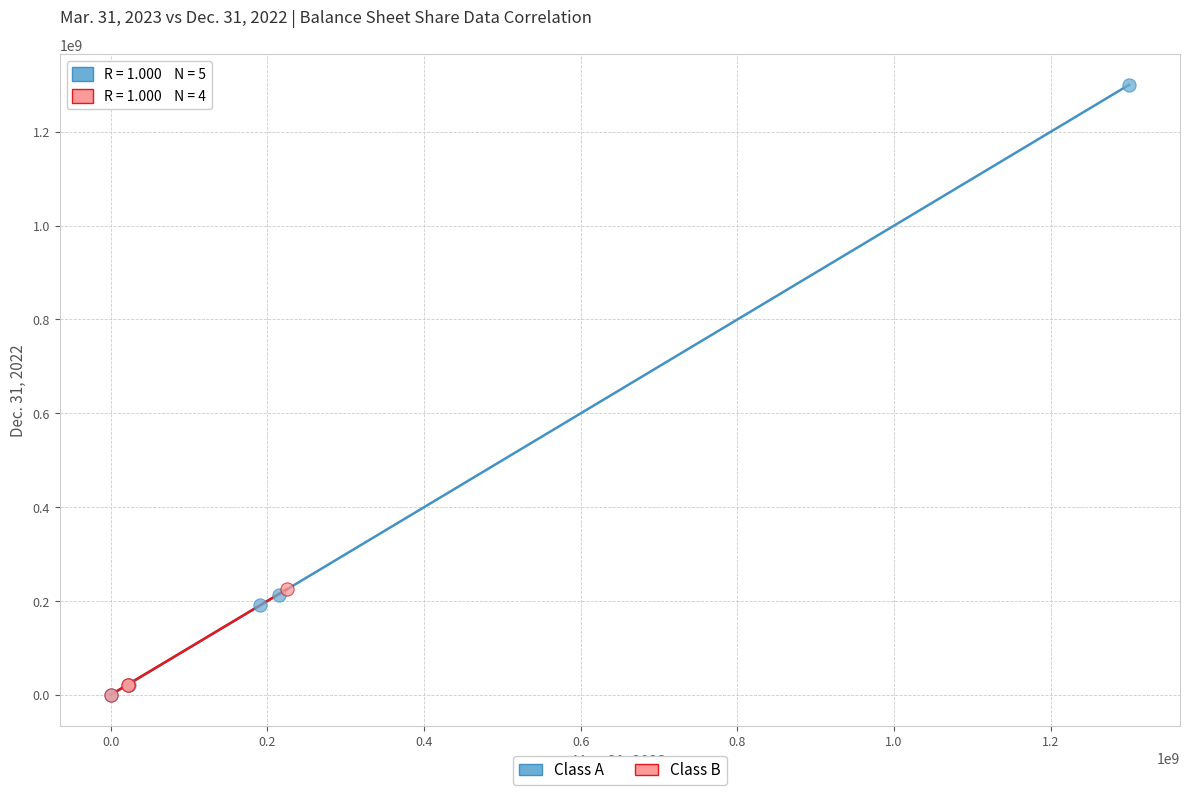

Which series has the largest Y range (max minus min)?

Class A